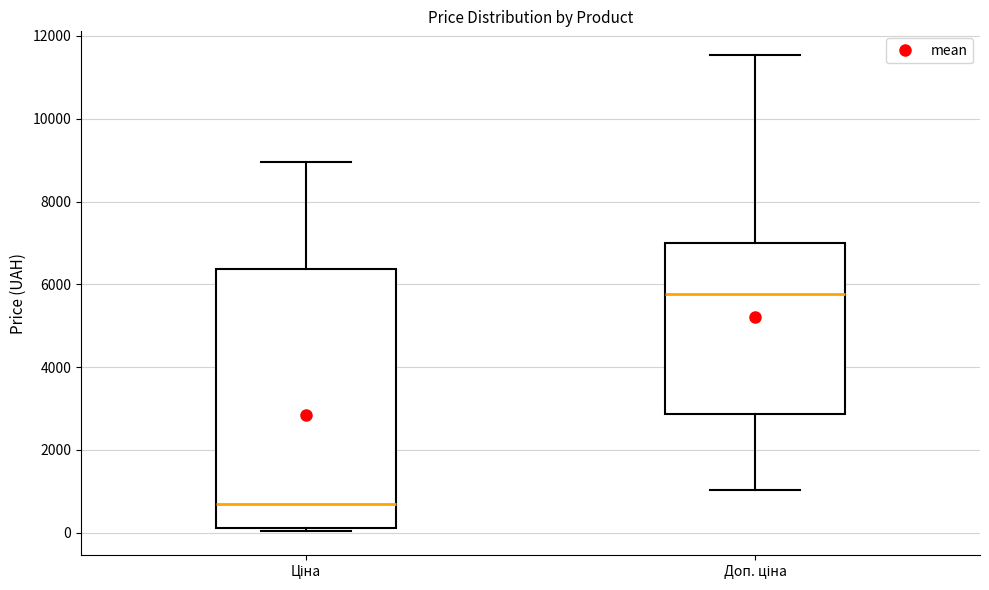

Which box has the highest median line?

Доп. ціна